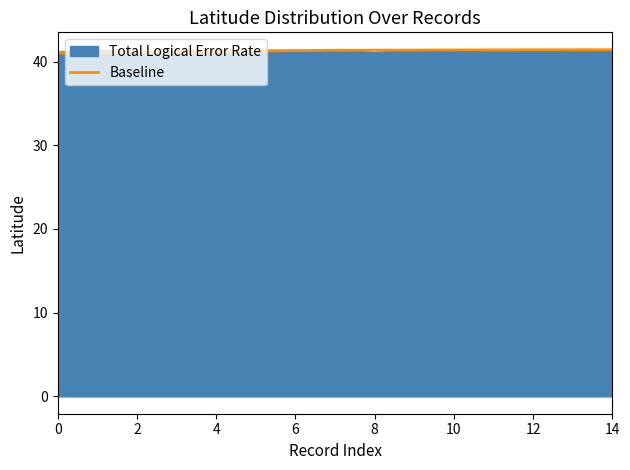

True or false: there are more than 1 points higher than both neighbors.

False